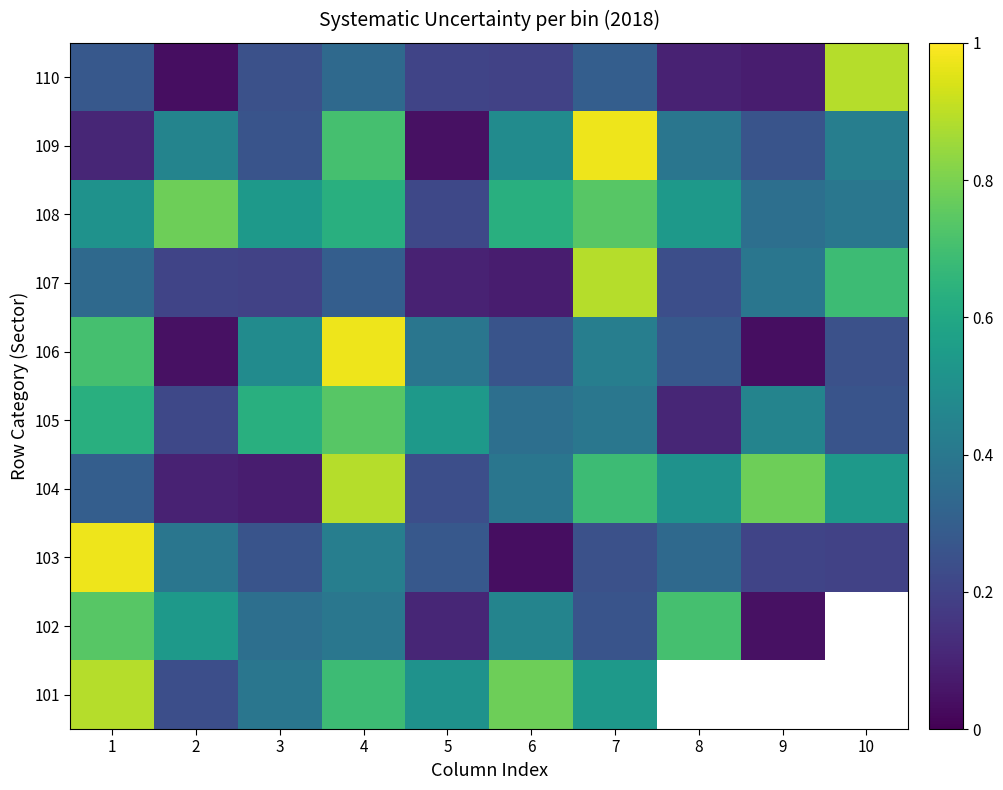

Reading right to left, extract all data points from this chart.

101: 10=0.6	9=0.2	8=0.6	7=0.5	6=0.8	5=0.5	4=0.7	3=0.4	2=0.2	1=0.9
102: 10=0.5	9=0.0	8=0.7	7=0.3	6=0.5	5=0.1	4=0.4	3=0.4	2=0.5	1=0.7
103: 10=0.2	9=0.2	8=0.3	7=0.2	6=0.0	5=0.3	4=0.4	3=0.3	2=0.4	1=1.0
104: 10=0.5	9=0.8	8=0.5	7=0.7	6=0.4	5=0.2	4=0.9	3=0.1	2=0.1	1=0.3
105: 10=0.3	9=0.5	8=0.1	7=0.4	6=0.4	5=0.5	4=0.7	3=0.6	2=0.2	1=0.6
106: 10=0.2	9=0.0	8=0.3	7=0.4	6=0.3	5=0.4	4=1.0	3=0.5	2=0.0	1=0.7
107: 10=0.7	9=0.4	8=0.2	7=0.9	6=0.1	5=0.1	4=0.3	3=0.2	2=0.2	1=0.3
108: 10=0.4	9=0.4	8=0.5	7=0.7	6=0.6	5=0.2	4=0.6	3=0.5	2=0.8	1=0.5
109: 10=0.4	9=0.3	8=0.4	7=1.0	6=0.5	5=0.0	4=0.7	3=0.3	2=0.5	1=0.1
110: 10=0.9	9=0.1	8=0.1	7=0.3	6=0.2	5=0.2	4=0.3	3=0.2	2=0.0	1=0.3